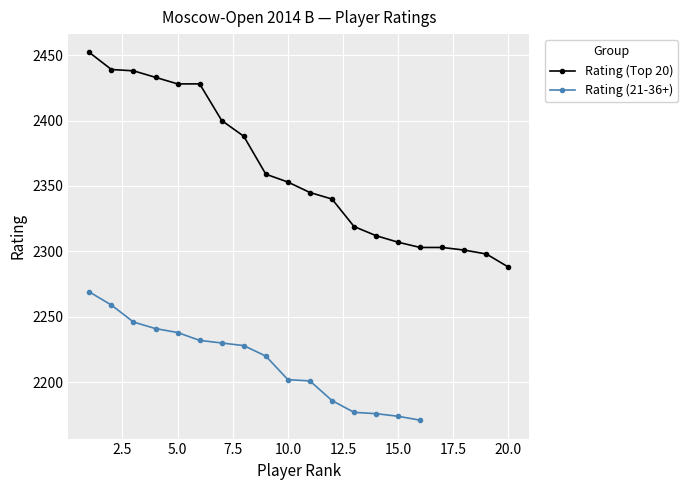

List the labels in order of value, largest first.

1, 2, 3, 4, 5, 6, 7, 8, 9, 10, 11, 12, 13, 14, 15, 16, 17, 18, 19, 20